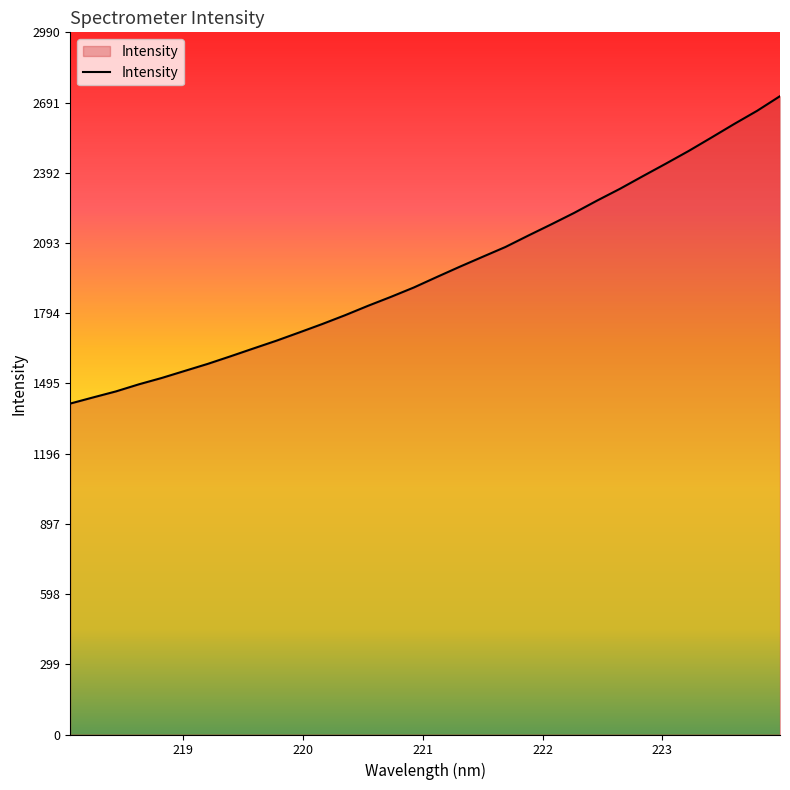

What is the minimum value shown in the chart?

1409.2